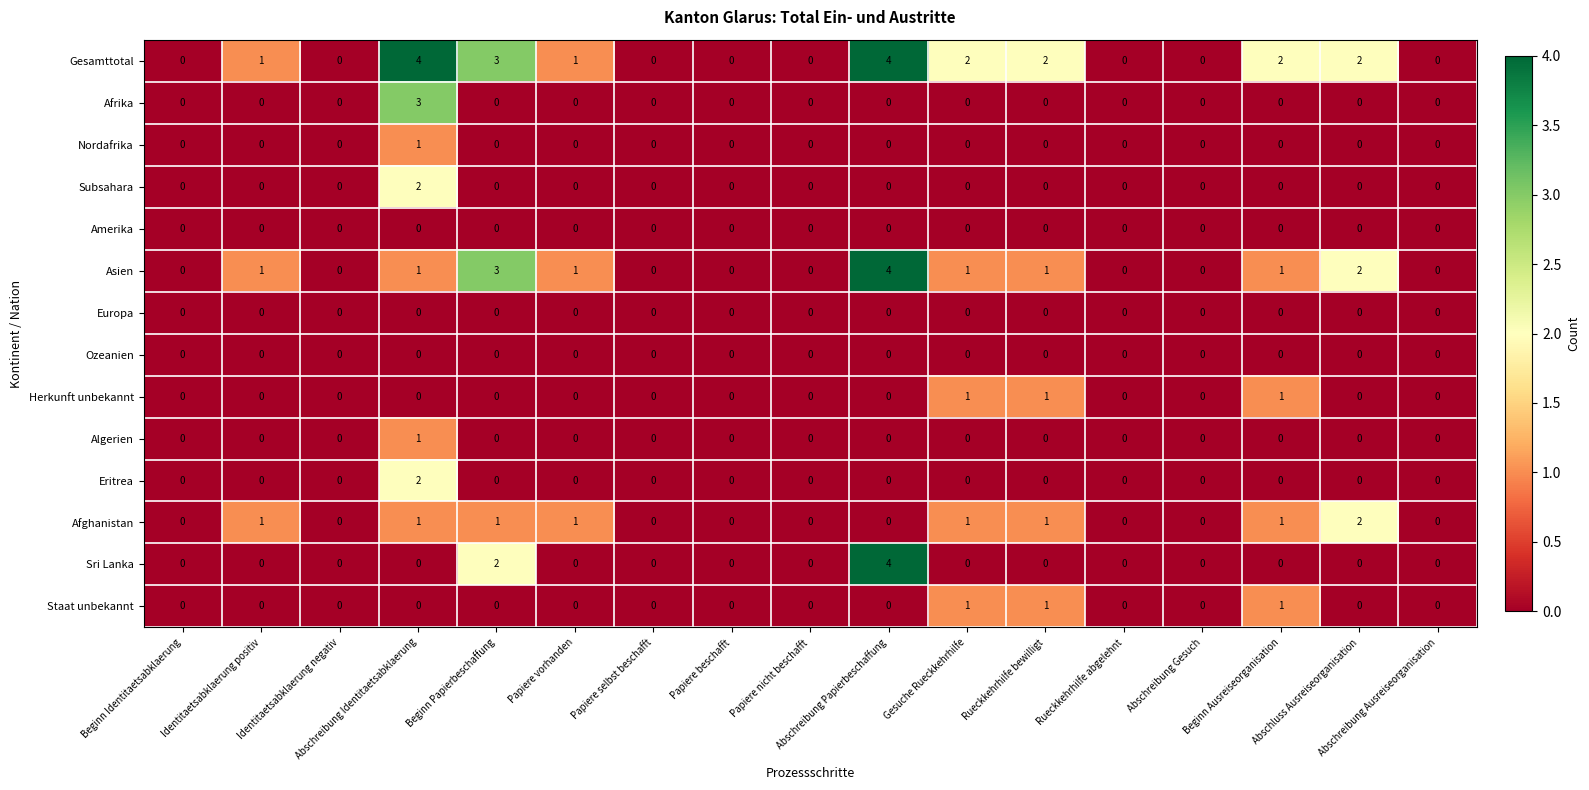

How many Gesamttotal values are between 0 and 2?

14